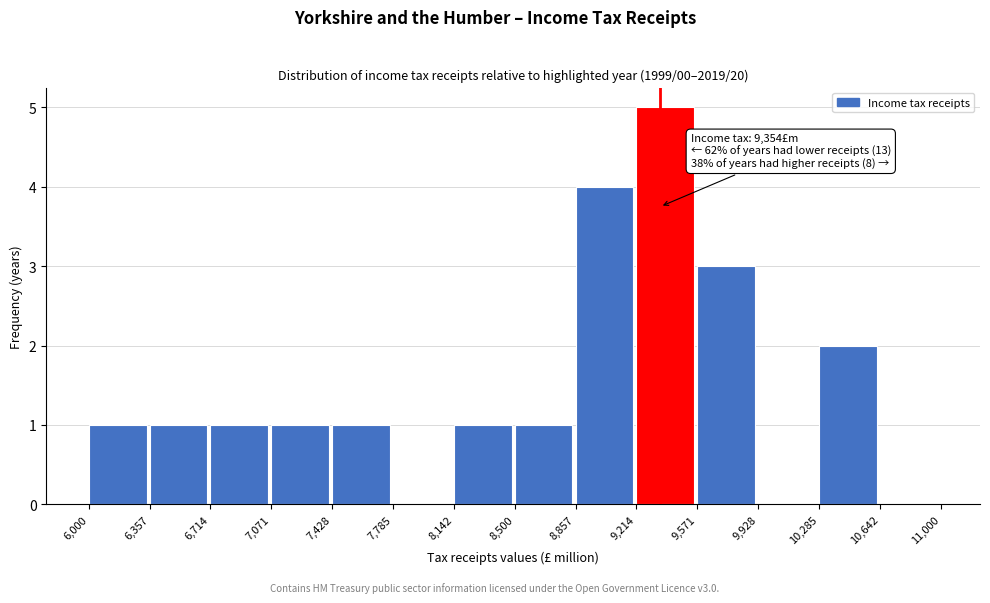

Which range on the x-axis has the tallest bar?

9,214 to 9,571